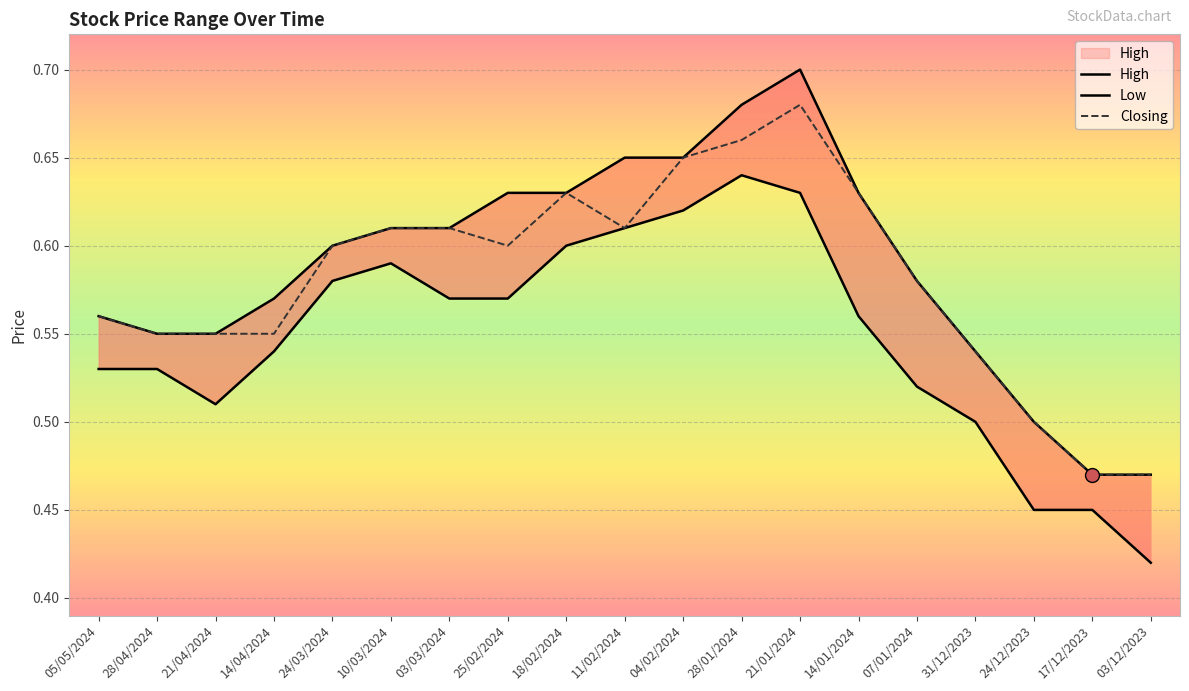

What is the label of the 15th point from the right?

24/03/2024